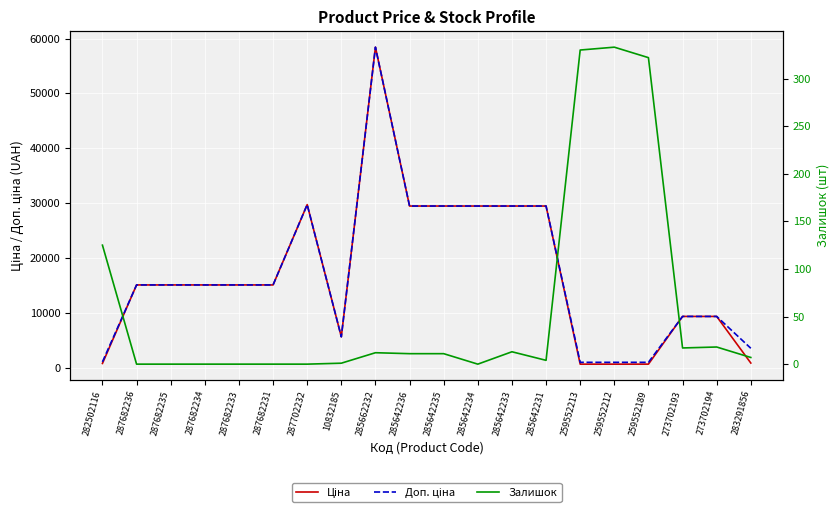

What is the difference between the highest and lowest values at 285642231?

29487.5